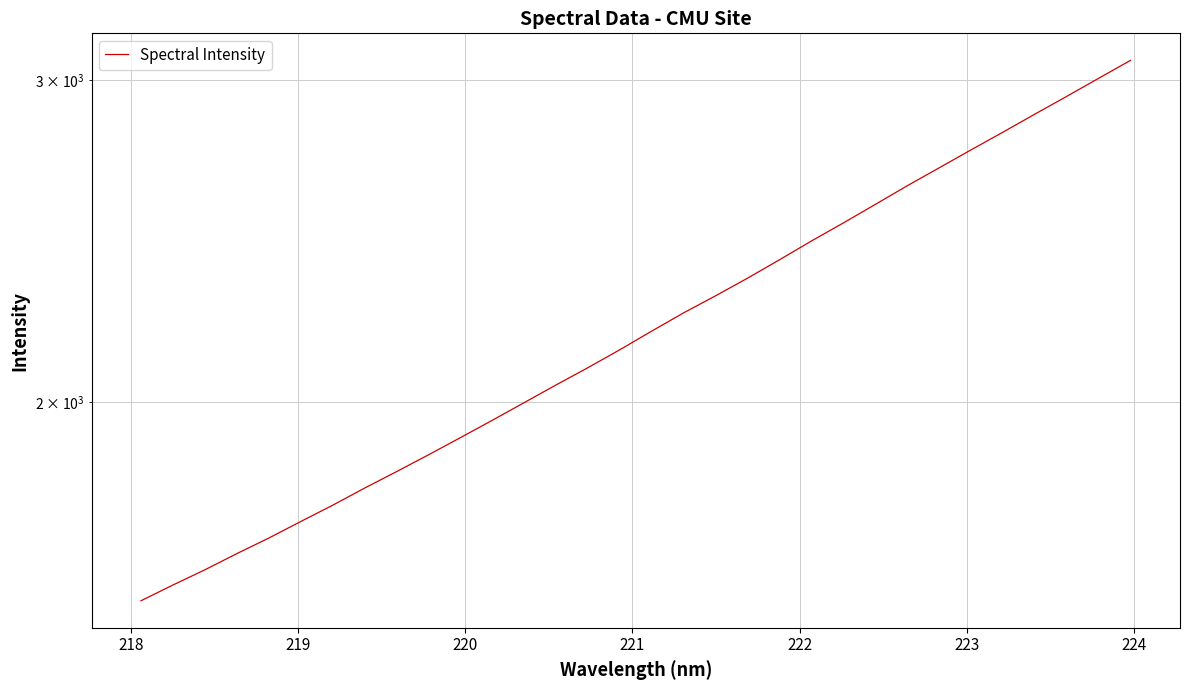

How many lines are shown in the chart?

1